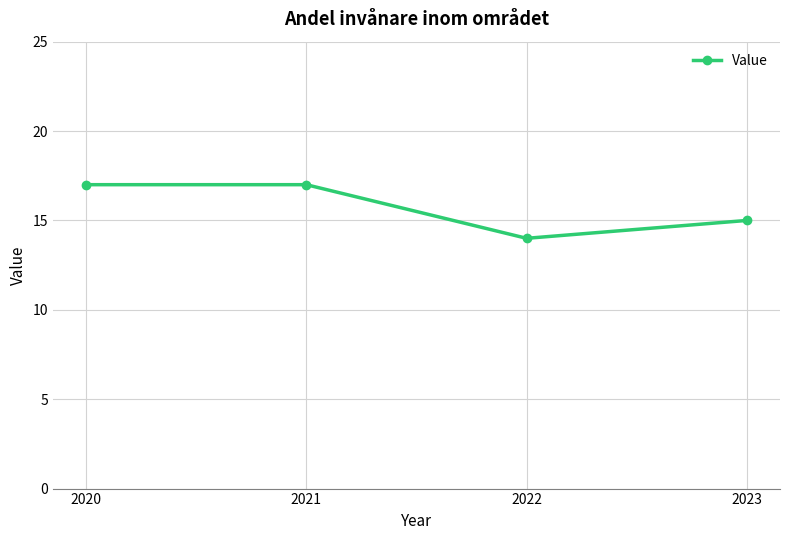

Where is the data nearest to the value 15?

2023